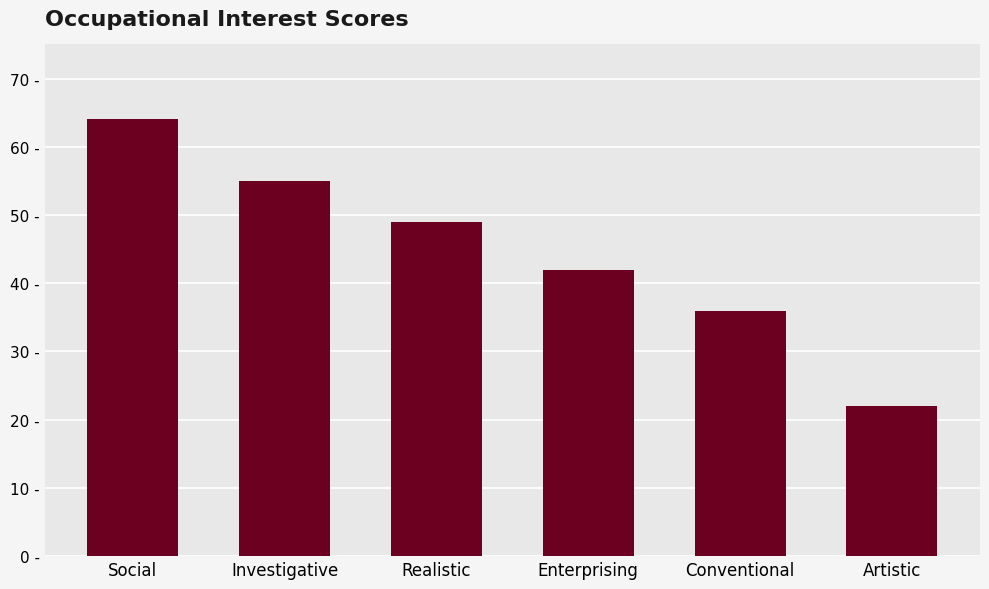

Between Realistic and Artistic, which is larger?

Realistic